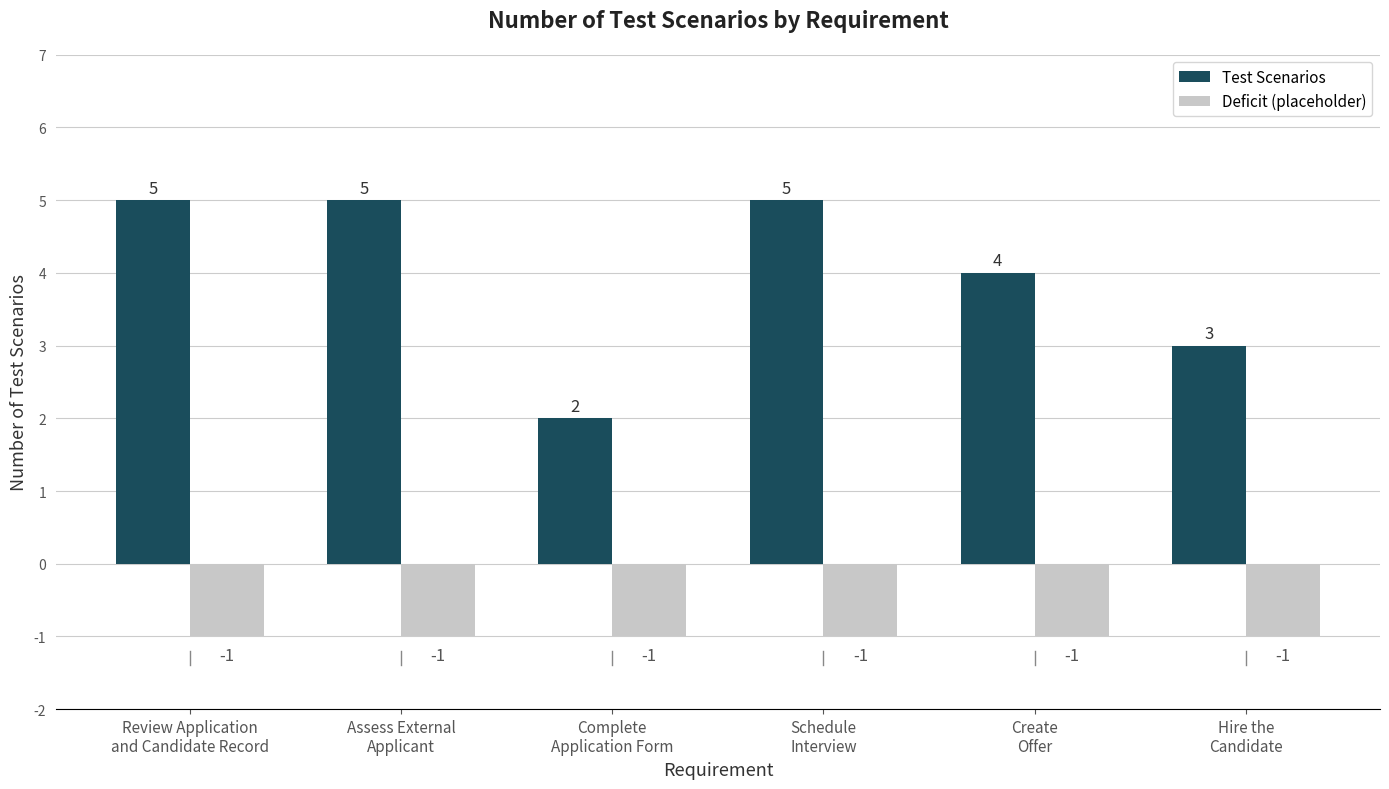

Rank the series by their average value, from highest to lowest.

Test Scenarios, Deficit (placeholder)